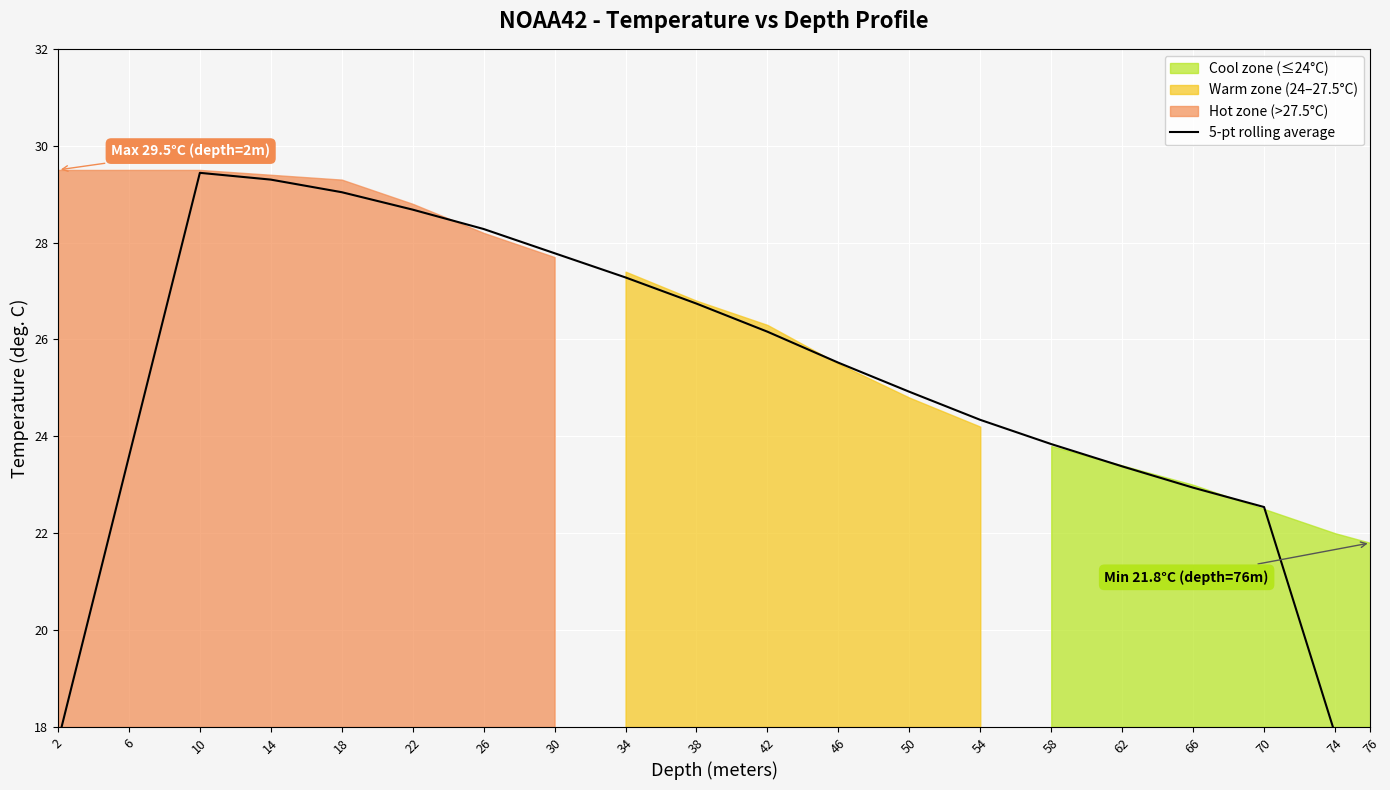

What is the change in value from 22 to 42?

-2.5